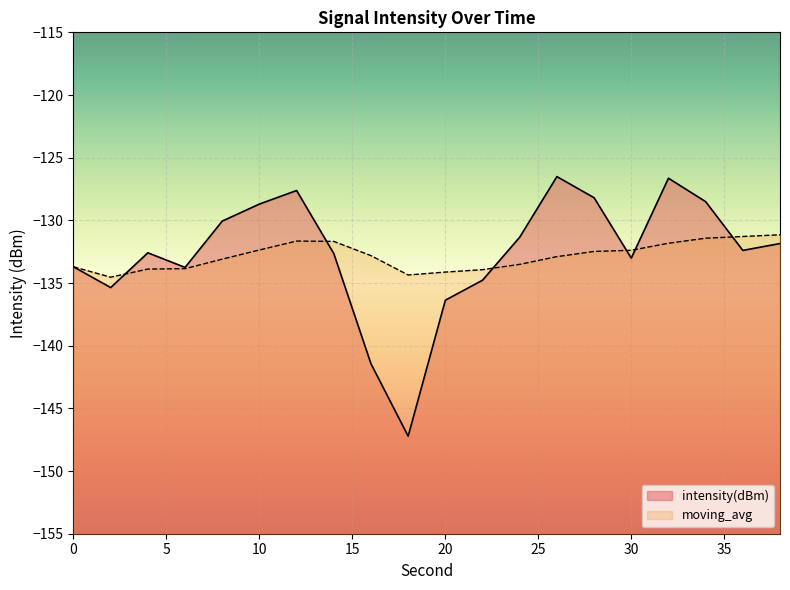

What is the smallest value displayed?

-147.2